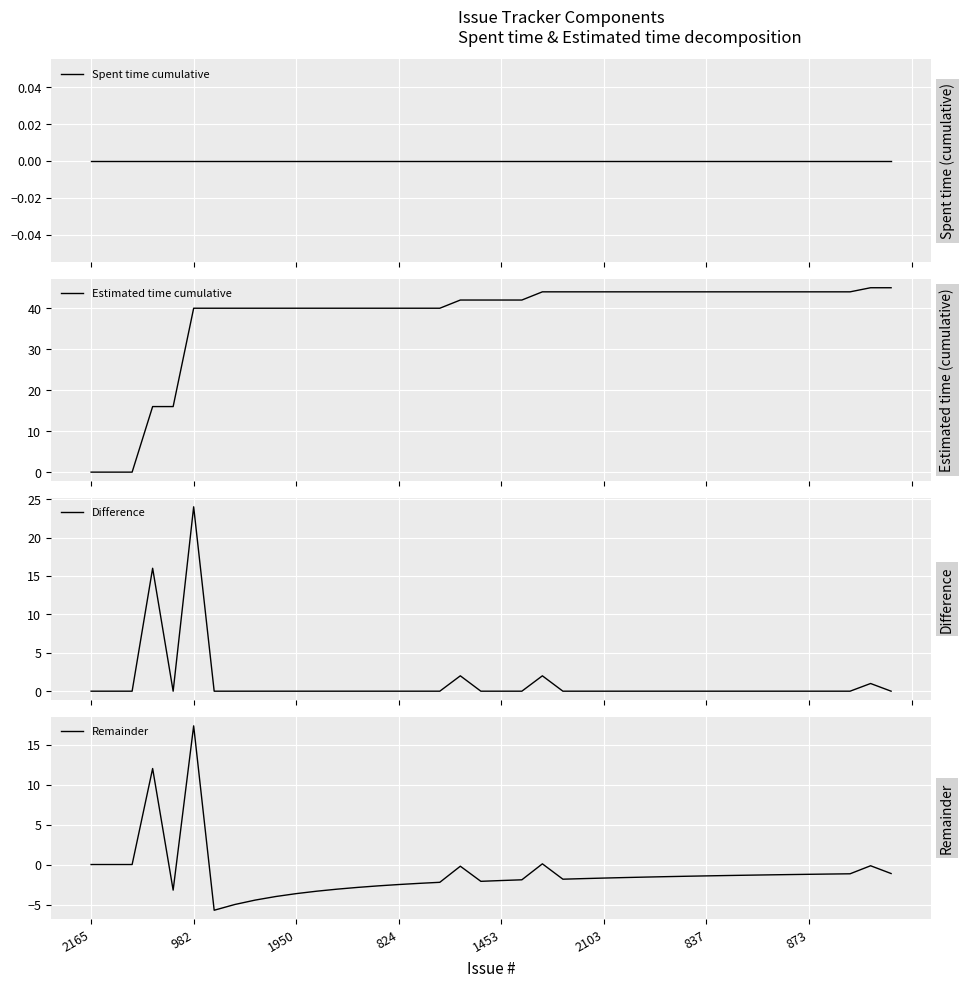

At how many categories does at least one series exceed 14?

37